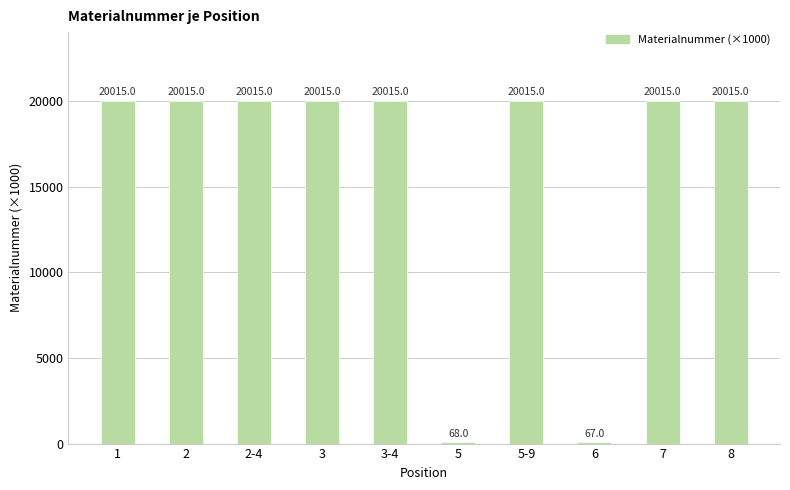

What is the sum of all values?

160255.4